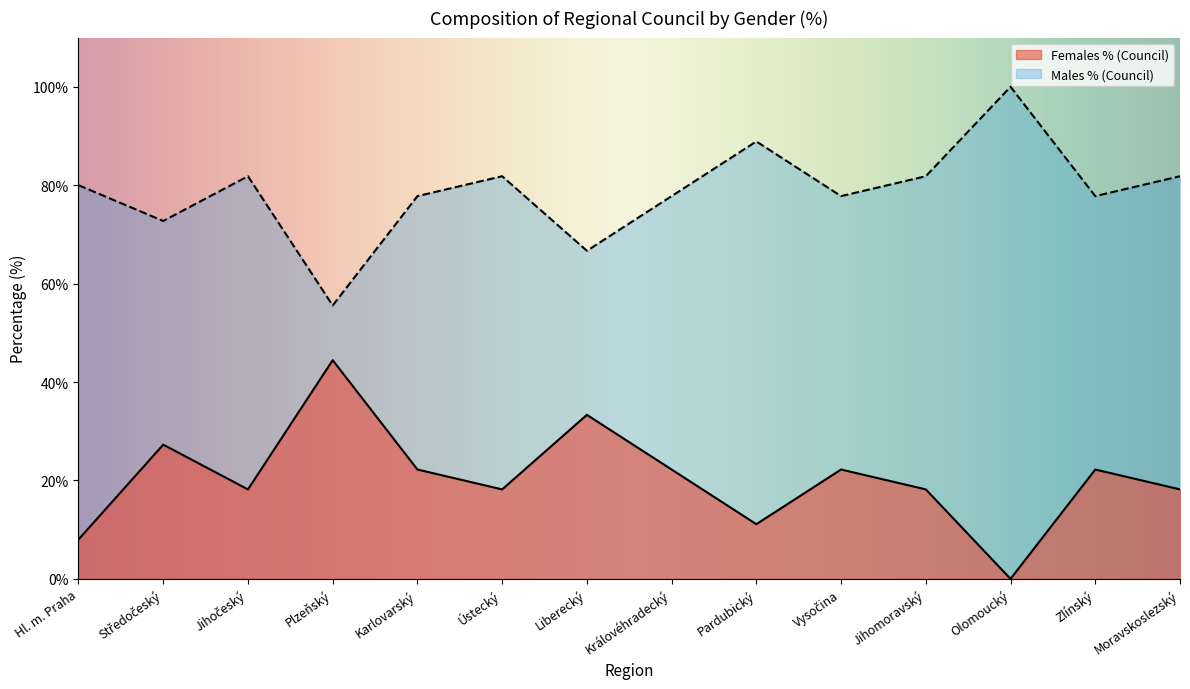

Does the chart display data point markers on the line(s)?

No